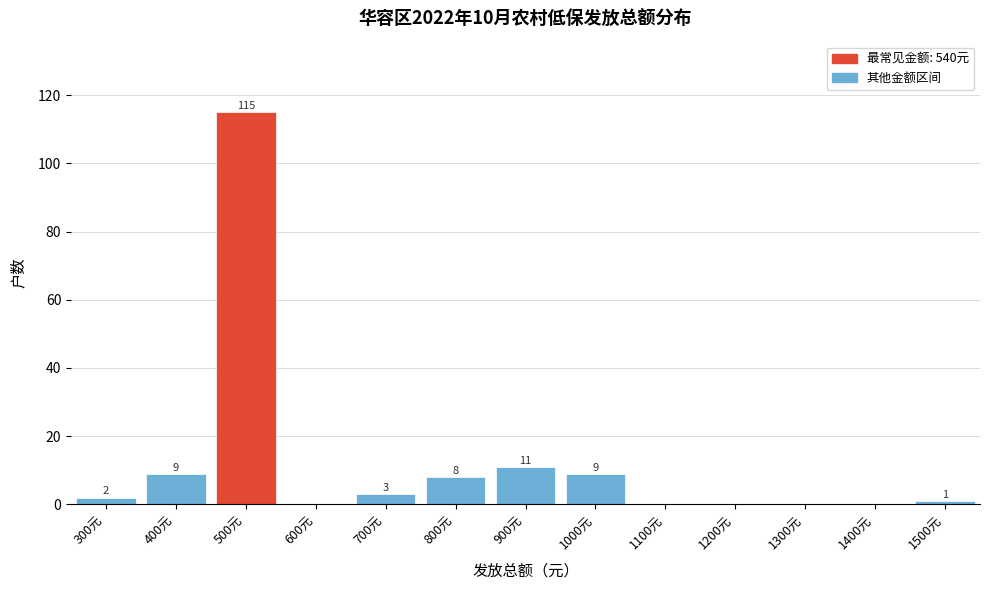

Reading left to right, what are all the values shown in this chart?

300元=2	400元=9	500元=115	600元=0	700元=3	800元=8	900元=11	1000元=9	1100元=0	1200元=0	1300元=0	1400元=0	1500元=1